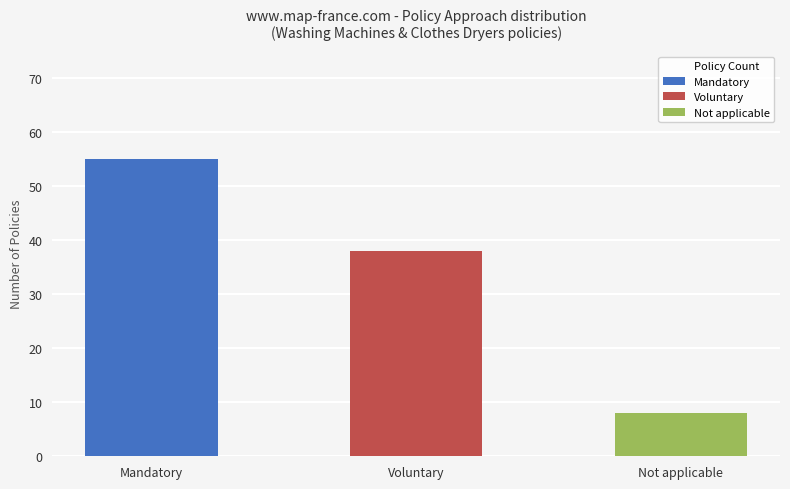

How many values are between 8 and 55?

3